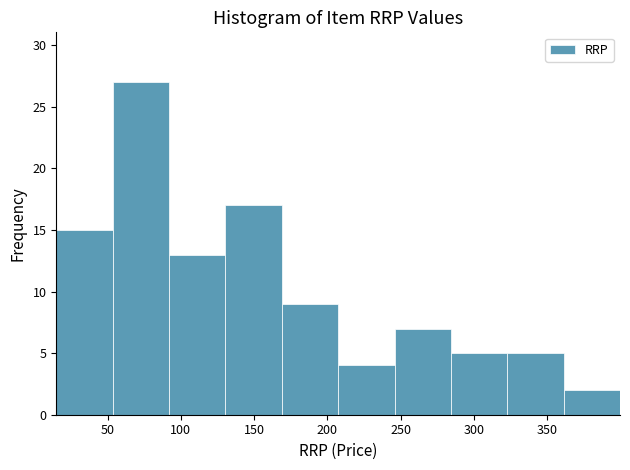

Reading left to right, list every bar in this chart as the range it spans on the x-axis followed by its height. Neither the bar edges nor the heights are printed on the chart, so give them approximately, as read against the axes.

15 to 55: 15
55 to 90: 27
90 to 130: 13
130 to 170: 17
170 to 205: 9
205 to 245: 4
245 to 285: 7
285 to 325: 5
325 to 360: 5
360 to 400: 2